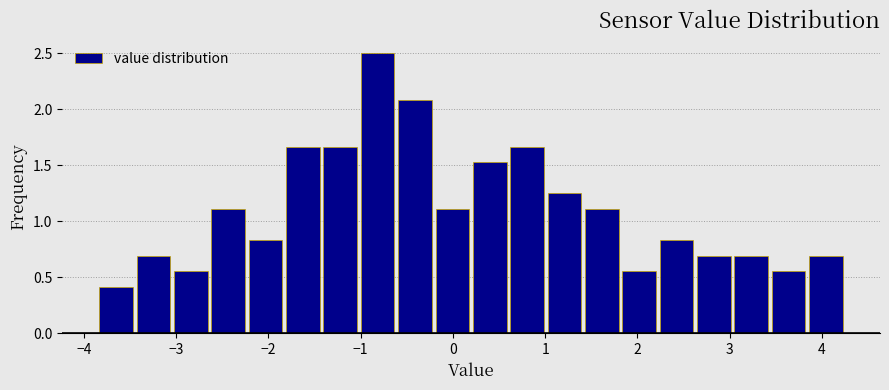

Reading left to right, transcribe this chart: for each bar, give the range it covers on the x-axis and its height. Neither the bar edges nor the heights are printed on the chart, so give them approximately, as read against the axes.

-3.9 to -3.4: 0.40
-3.4 to -3.0: 0.70
-3.0 to -2.6: 0.55
-2.6 to -2.2: 1.10
-2.2 to -1.8: 0.85
-1.8 to -1.4: 1.65
-1.4 to -1.0: 1.65
-1.0 to -0.6: 2.50
-0.6 to -0.2: 2.10
-0.2 to 0.2: 1.10
0.2 to 0.6: 1.55
0.6 to 1.0: 1.65
1.0 to 1.4: 1.25
1.4 to 1.8: 1.10
1.8 to 2.2: 0.55
2.2 to 2.6: 0.85
2.6 to 3.0: 0.70
3.0 to 3.4: 0.70
3.4 to 3.8: 0.55
3.8 to 4.2: 0.70